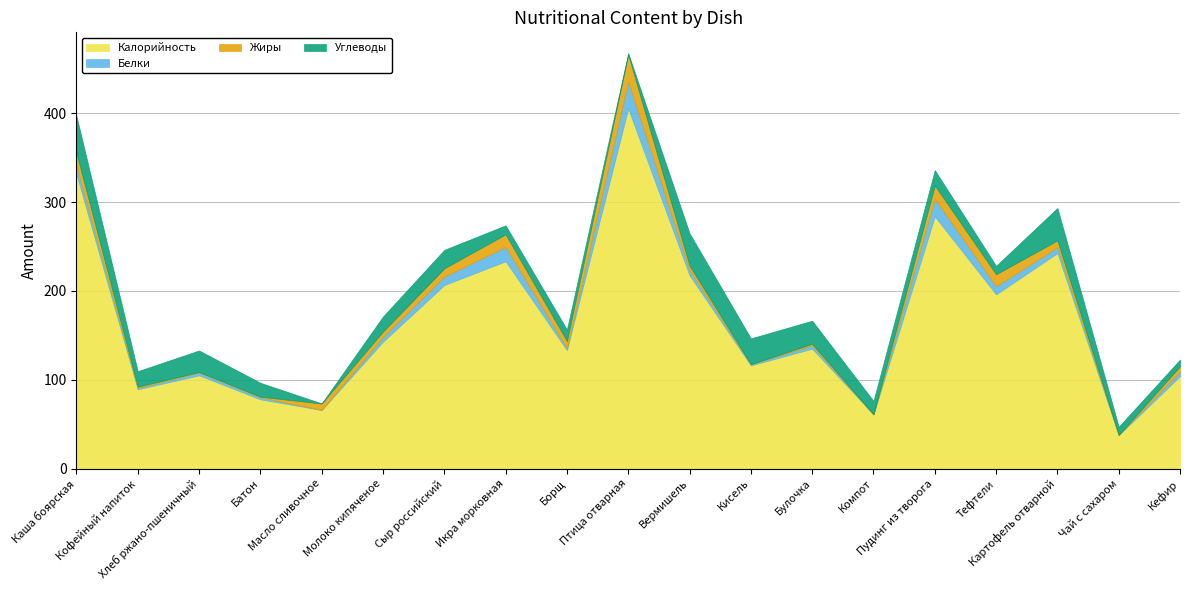

The value of Калорийность at Кофейный напиток is 62.3. True or false?

False